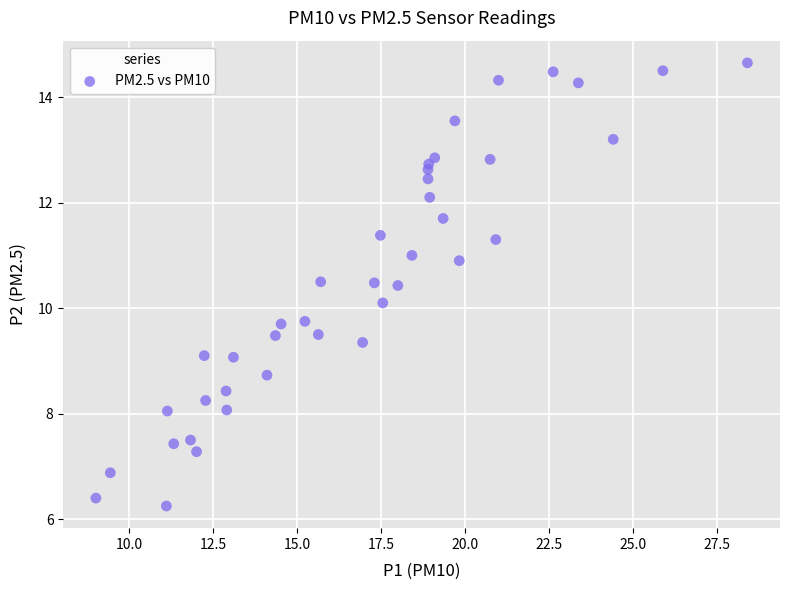

What is the range of Y values (max minus min)?

8.4